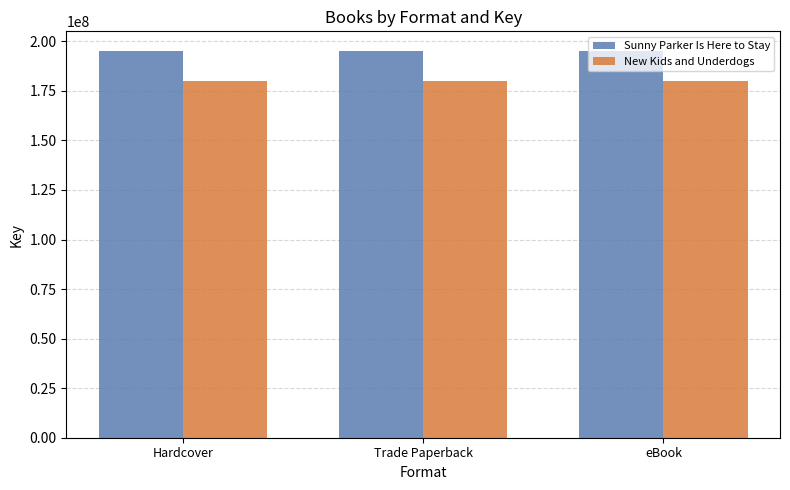

Count the number of data series in this chart.

2